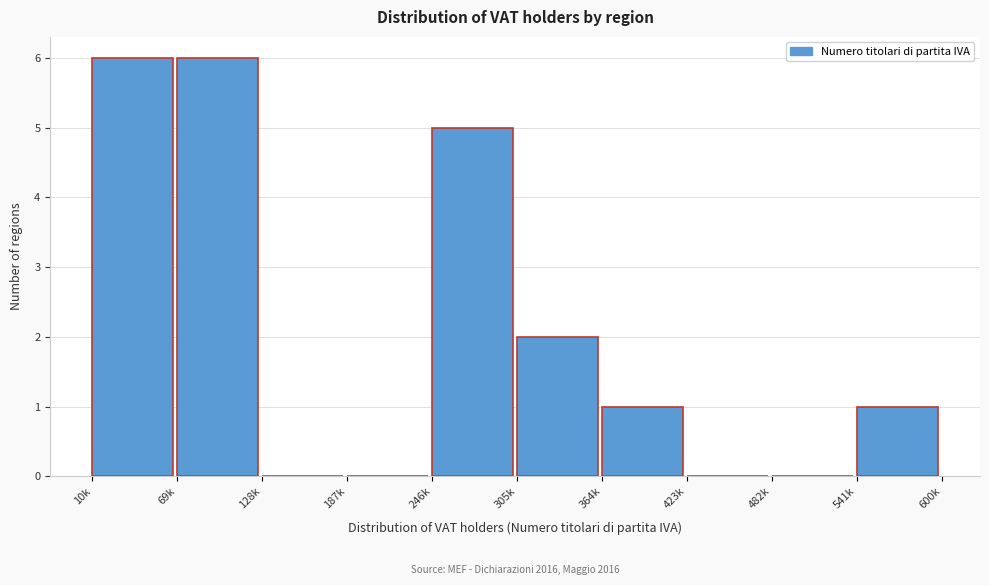

Reading right to left, transcribe all the data shown in this chart.

541k=1	482k=0	423k=0	364k=1	305k=2	246k=5	187k=0	128k=0	69k=6	10k=6